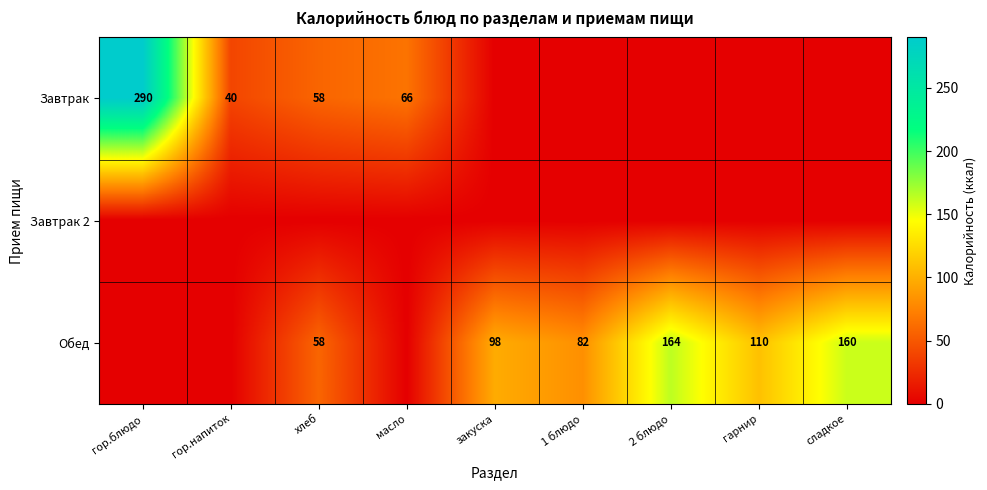

At which category is the sum across all series the highest?

гор.блюдо